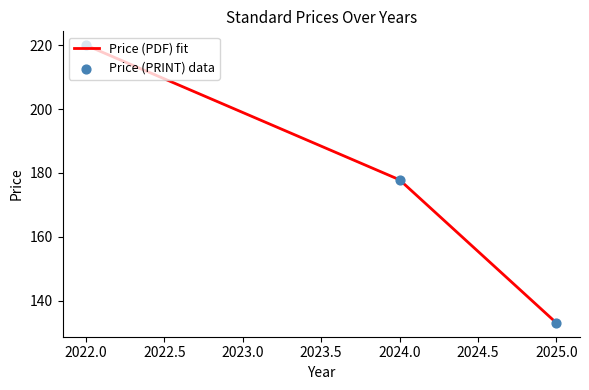

What is the greatest value displayed?

220.0